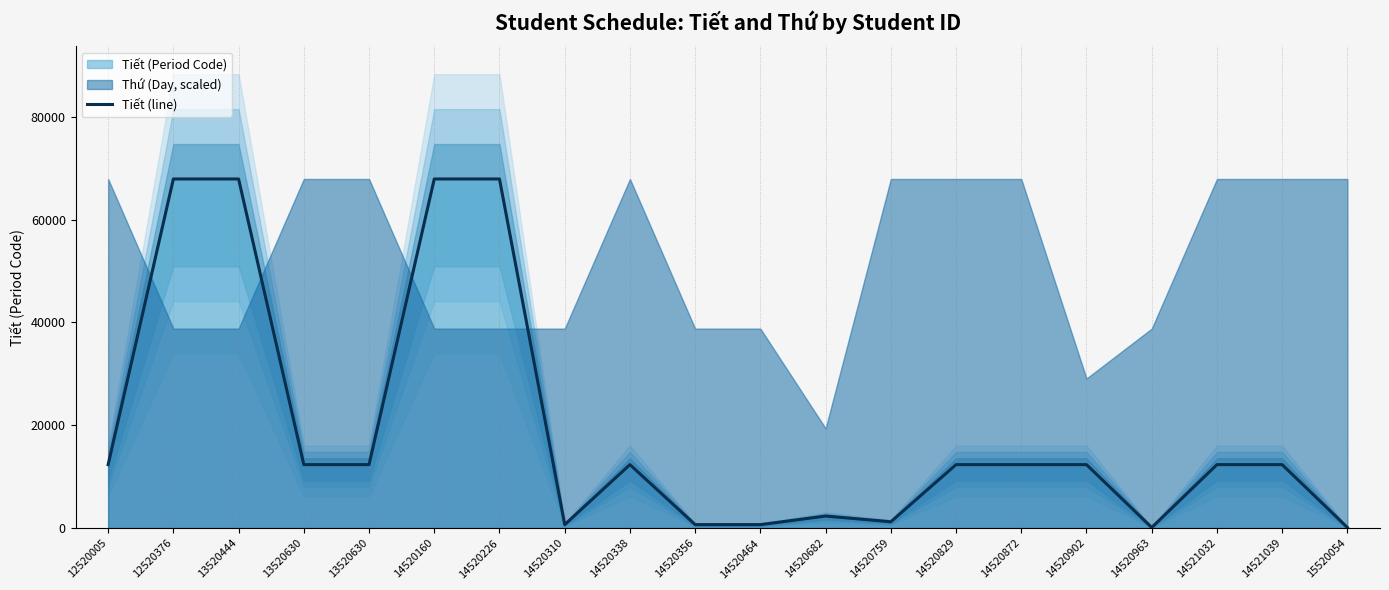

How many categories are shown in the chart?

20